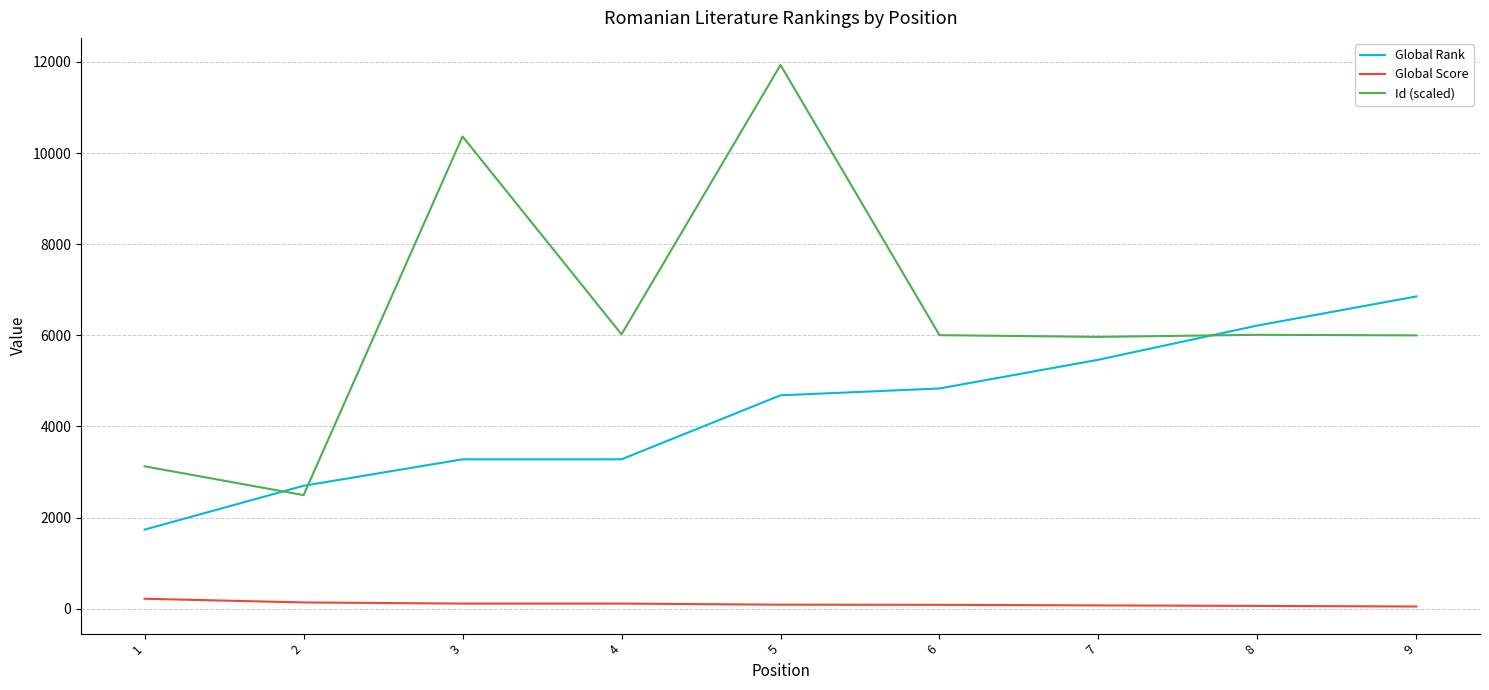

Read the Global Score value at 3, to the nearest 10.

110